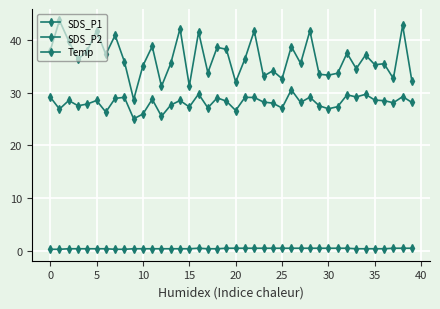

How many lines are shown in the chart?

3